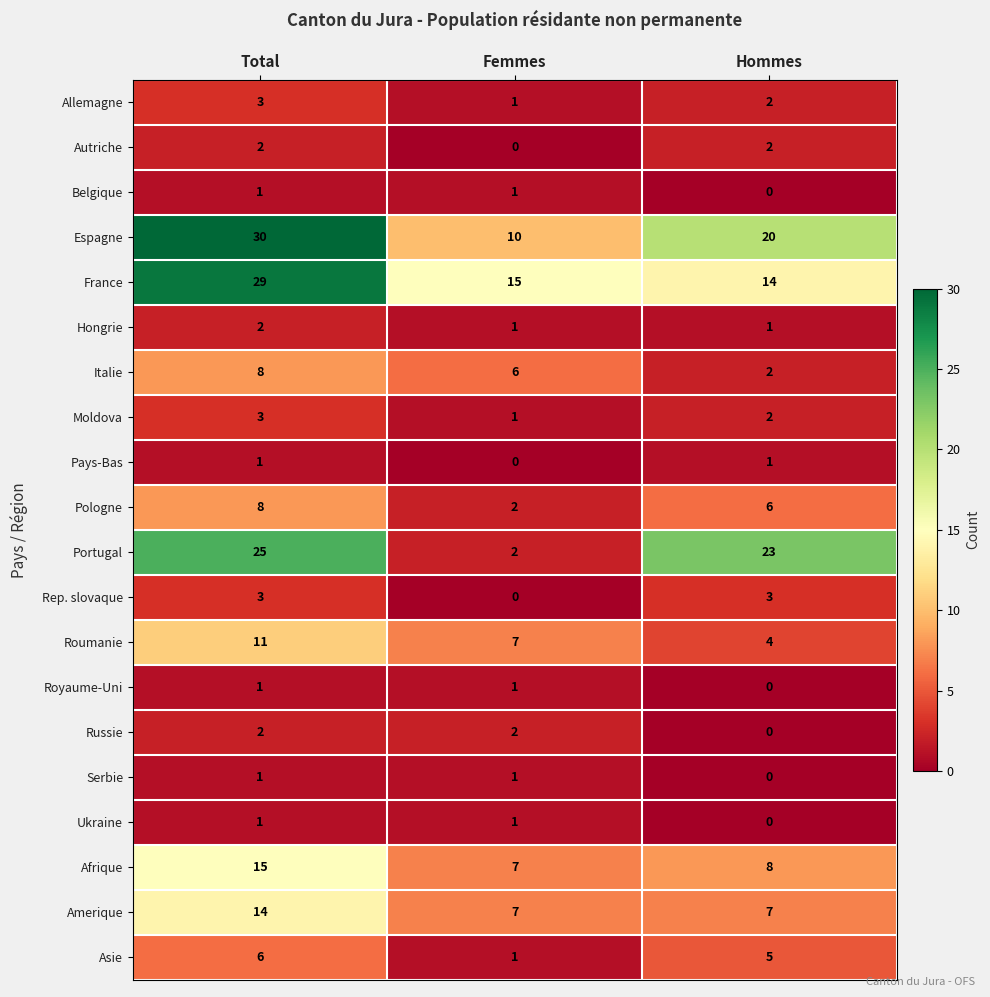

Which series changed the most between Femmes and Hommes?

Portugal